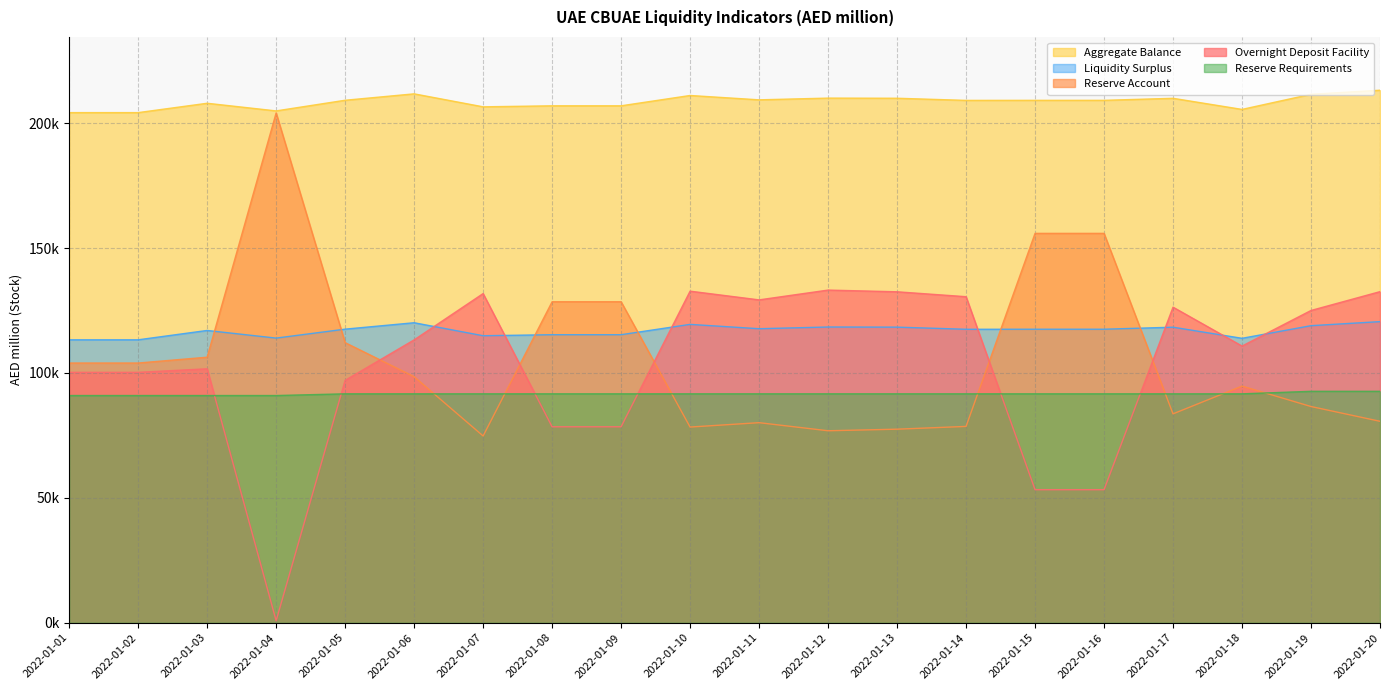

What are all the series names shown in the legend?

Aggregate Balance, Liquidity Surplus, Reserve Account, Overnight Deposit Facility, Reserve Requirements